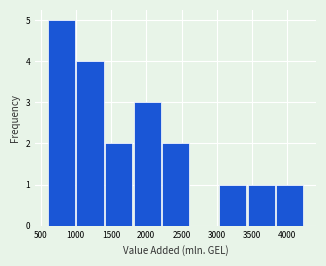

Reading left to right, transcribe this chart: for each bar, give the range it covers on the x-axis and its height. Neither the bar edges nor the heights are printed on the chart, so give them approximately, as read against the axes.

600 to 1000: 5
1000 to 1400: 4
1400 to 1800: 2
1800 to 2200: 3
2200 to 2650: 2
2650 to 3050: 0
3050 to 3450: 1
3450 to 3850: 1
3850 to 4250: 1